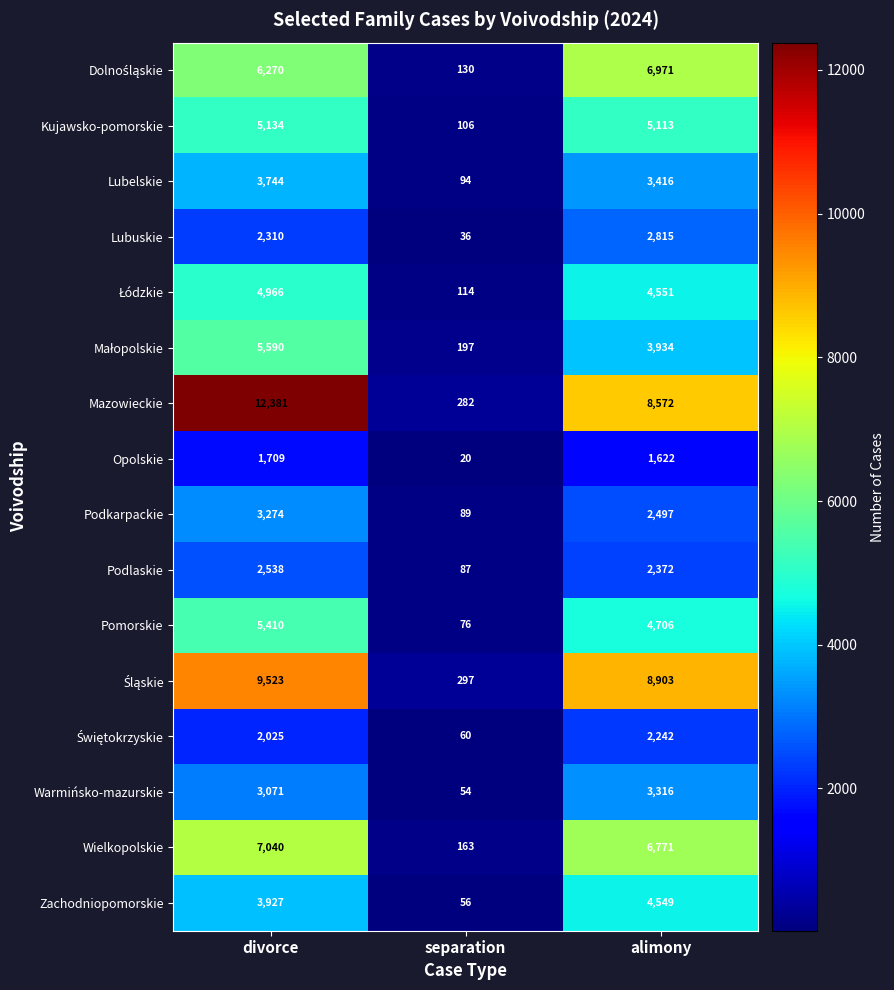

What is the difference between the maximum and minimum values in the Lubelskie series?

3650